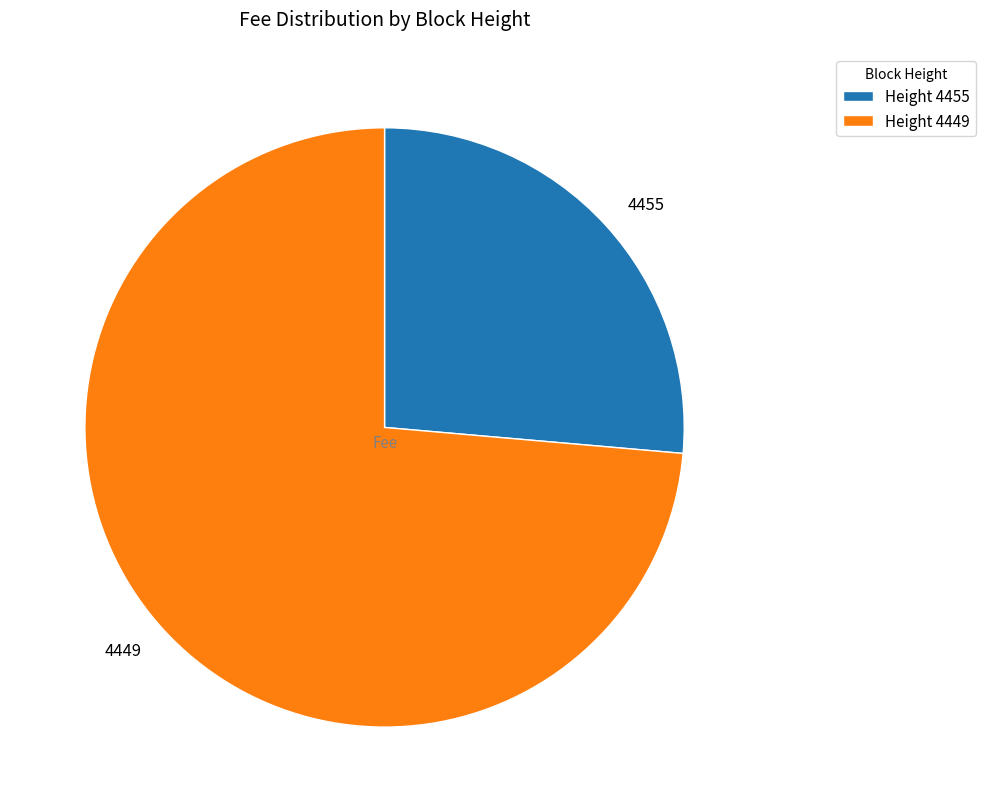

The 4455 slice represents 26% of the pie. True or false?

True